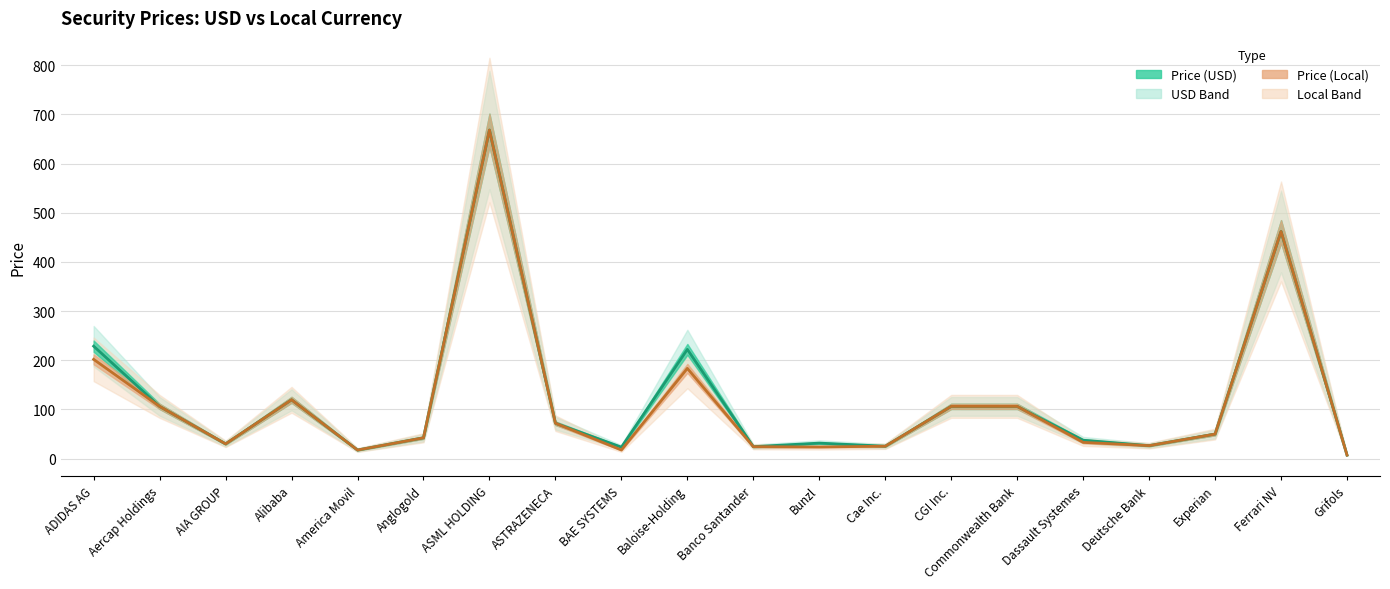

The value of Price (USD) at CGI Inc. is 73.1. True or false?

False